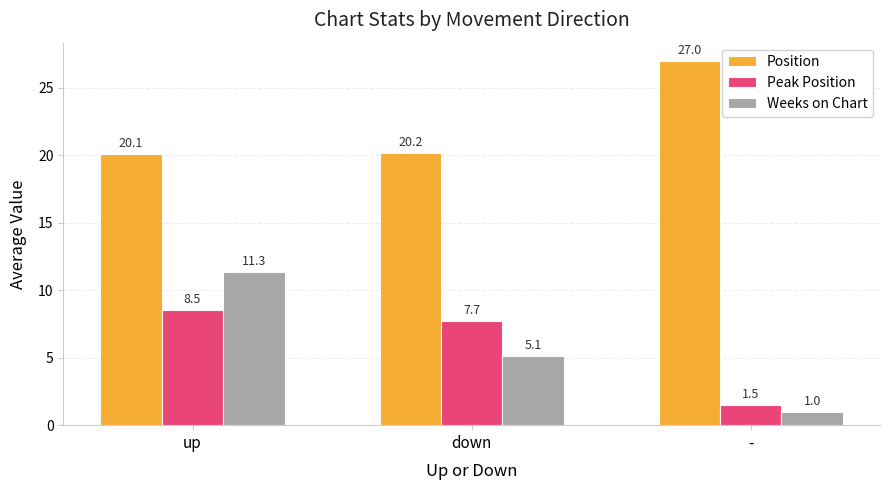

What position from the right is -?

1